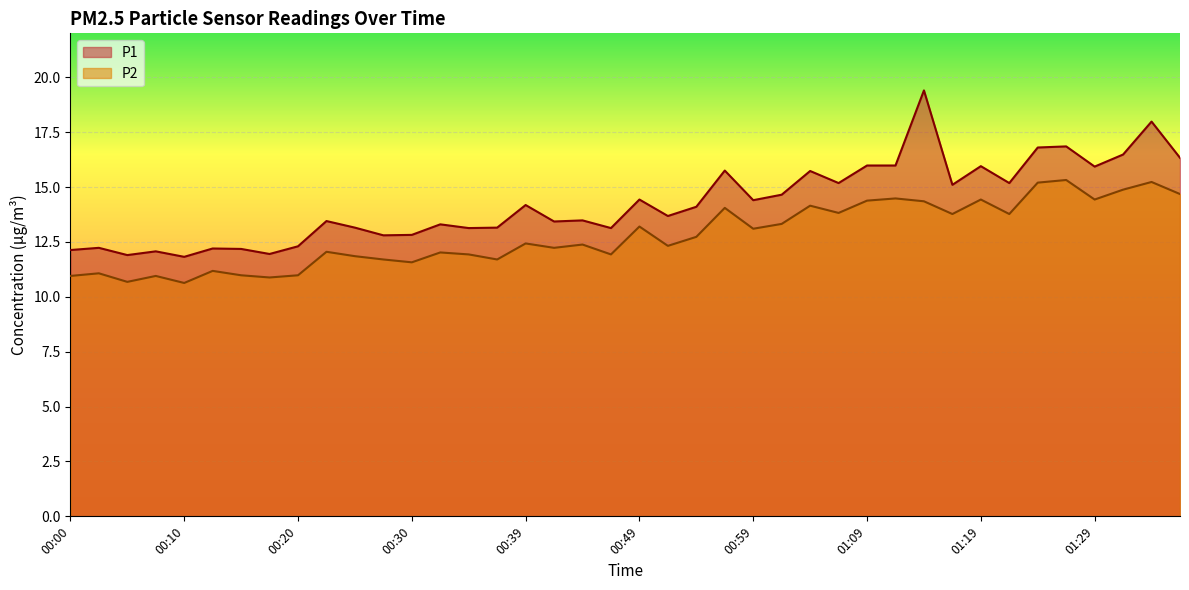

At how many categories does at least one series exceed 12?

37